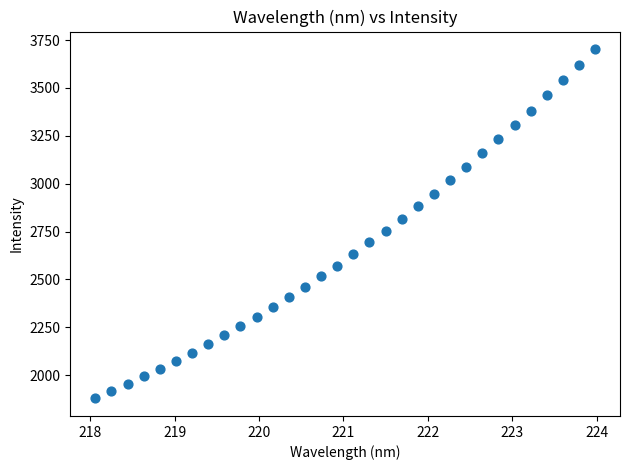

What is the range of X values (max minus min)?

5.9